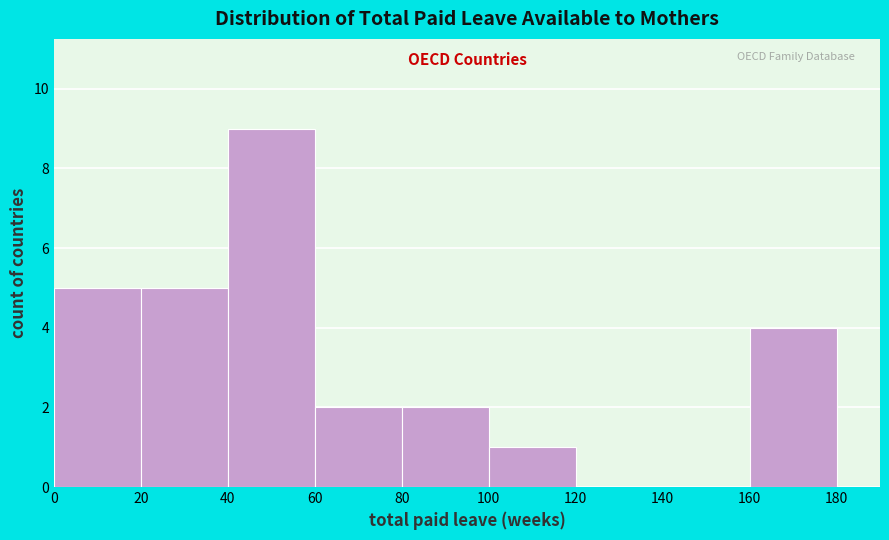

Reading left to right, transcribe this chart: for each bar, give the range it covers on the x-axis and its height. The values are not printed on the chart, so give them approximately, as read against the axis.

0 to 20: 5
20 to 40: 5
40 to 60: 9
60 to 80: 2
80 to 100: 2
100 to 120: 1
120 to 140: 0
140 to 160: 0
160 to 180: 4